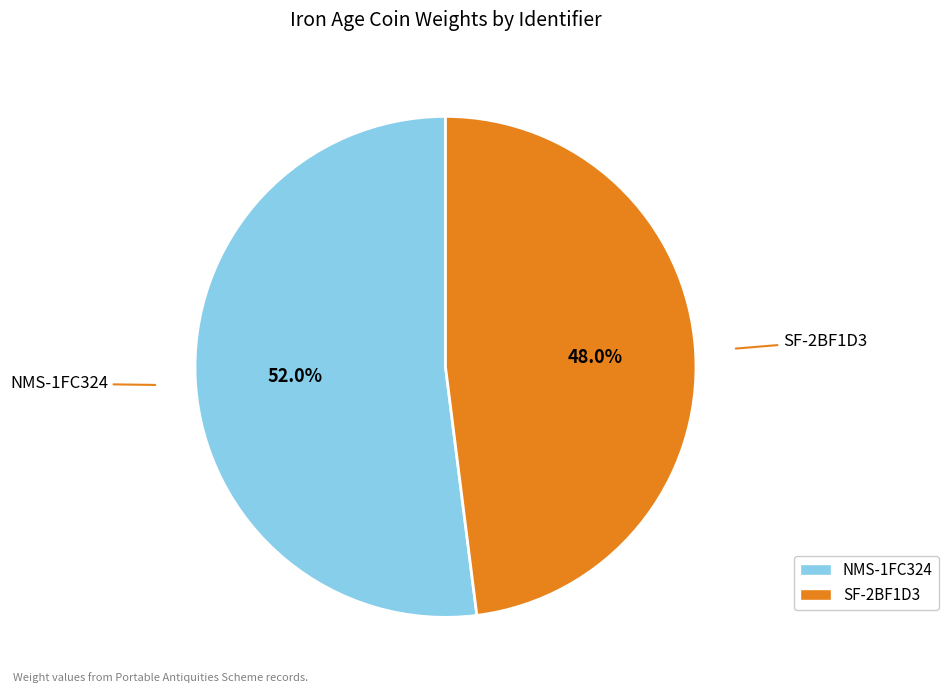

What percentage is the NMS-1FC324 slice, to the nearest percent?

52%